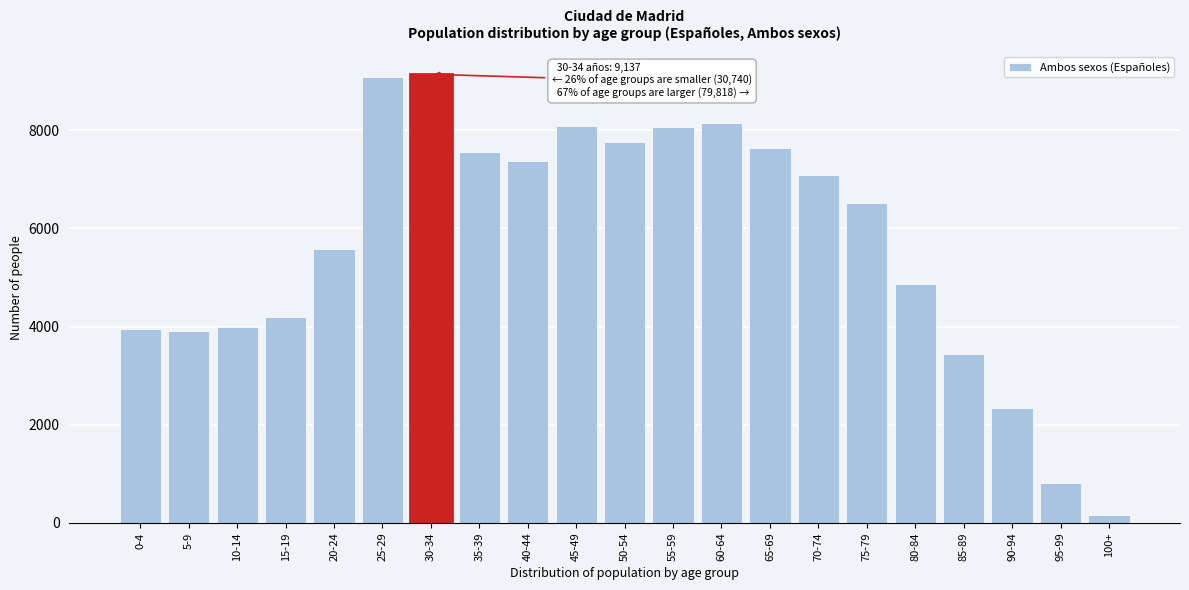

Approximately how many times larger is the value at 75-79 compared to 25-29?

0.7